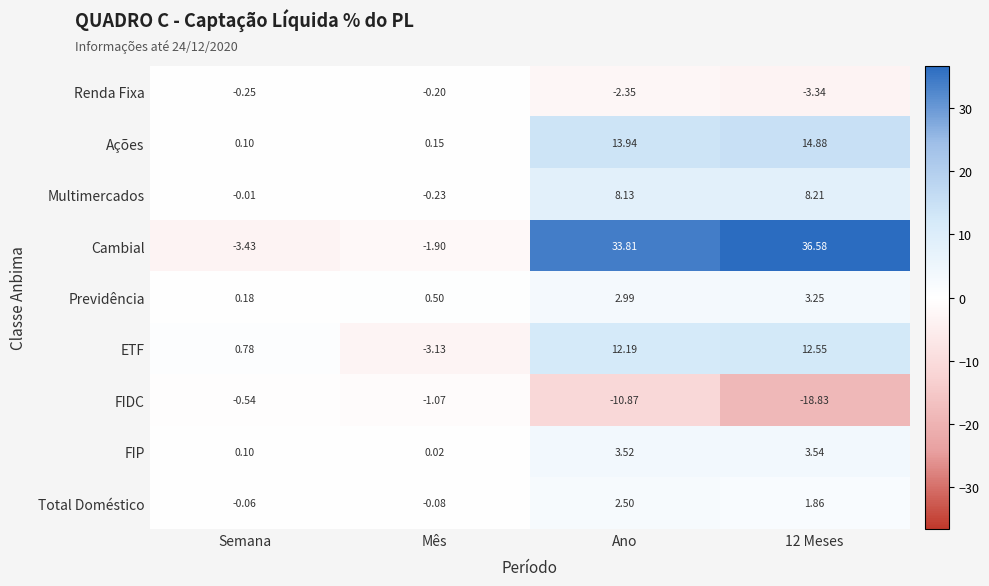

Which series changed the most between Ano and 12 Meses?

FIDC